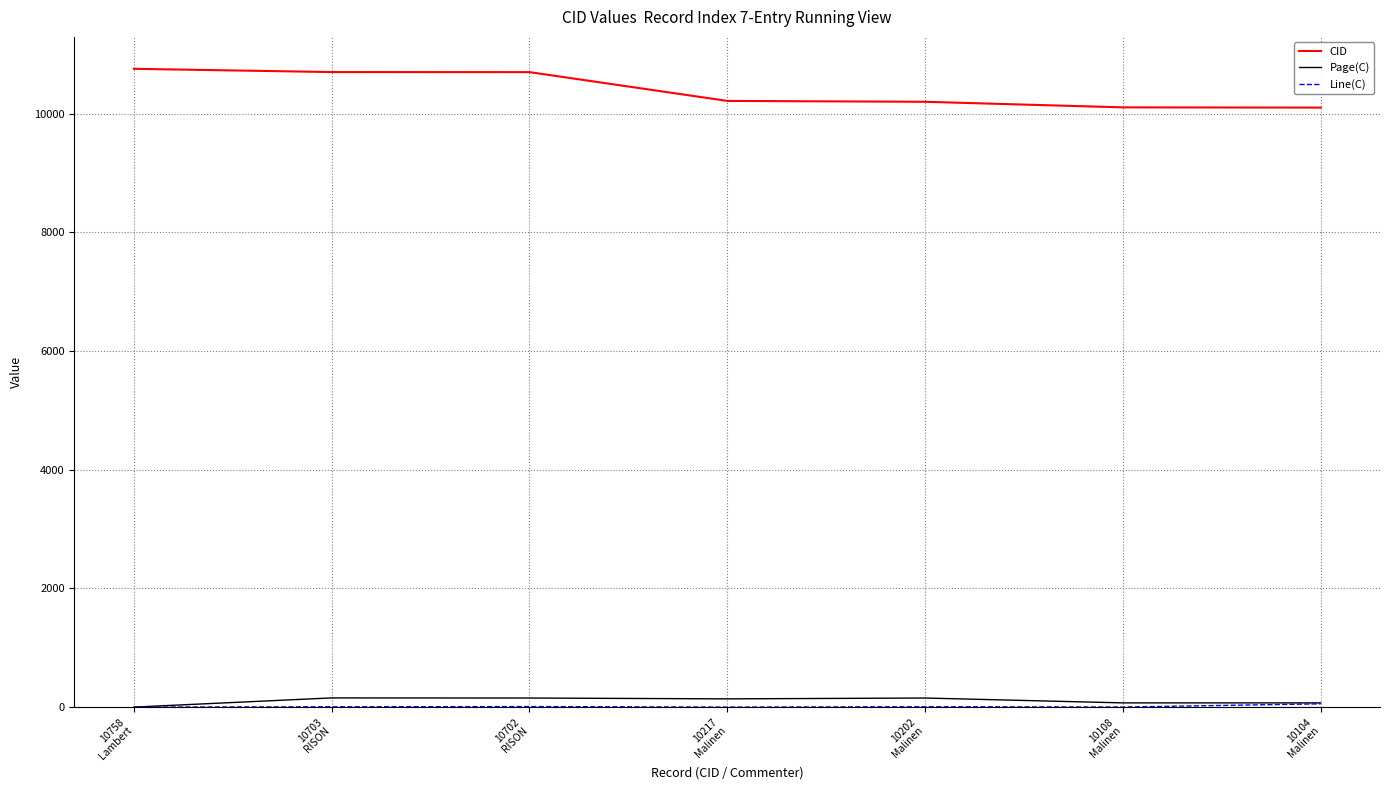

What is the difference between the highest and lowest values at 10217
Malinen?

10217